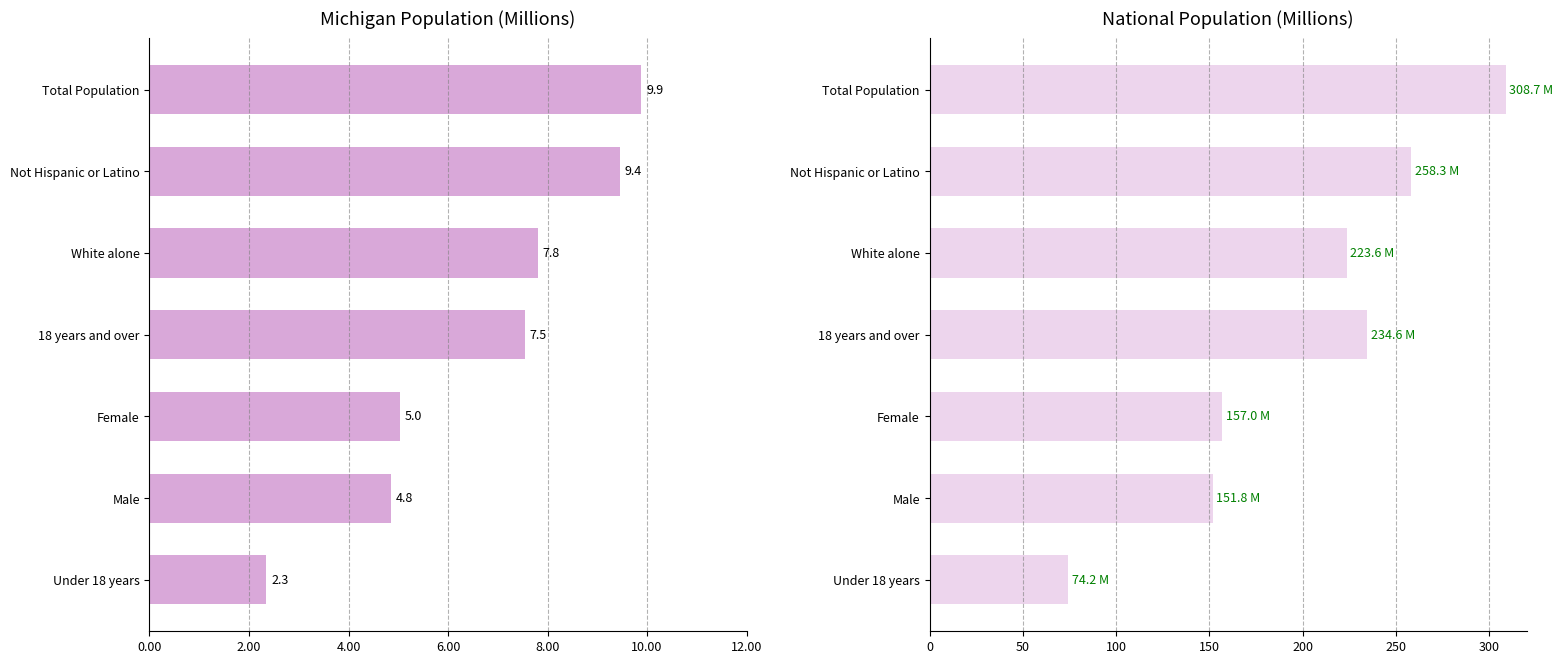

How many bars are there in total?

14